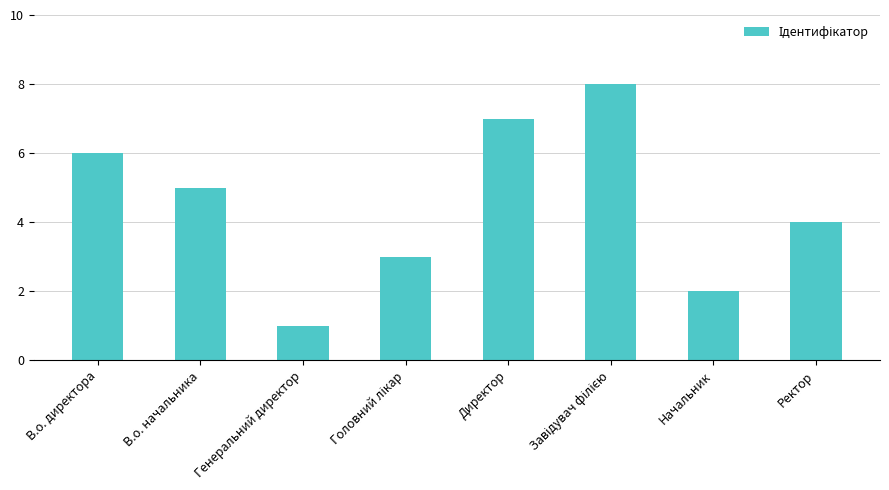

Reading left to right, what are all the values shown in this chart?

6	5	1	3	7	8	2	4